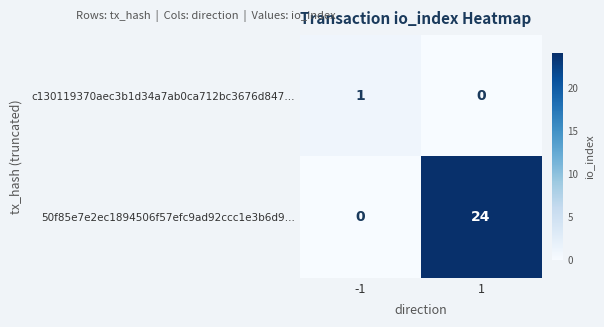

Reading right to left, list all the values displayed in this chart.

c130119370aec3b1d34a7ab0ca712bc3676d847…: 0	1
50f85e7e2ec1894506f57efc9ad92ccc1e3b6d9…: 24	0